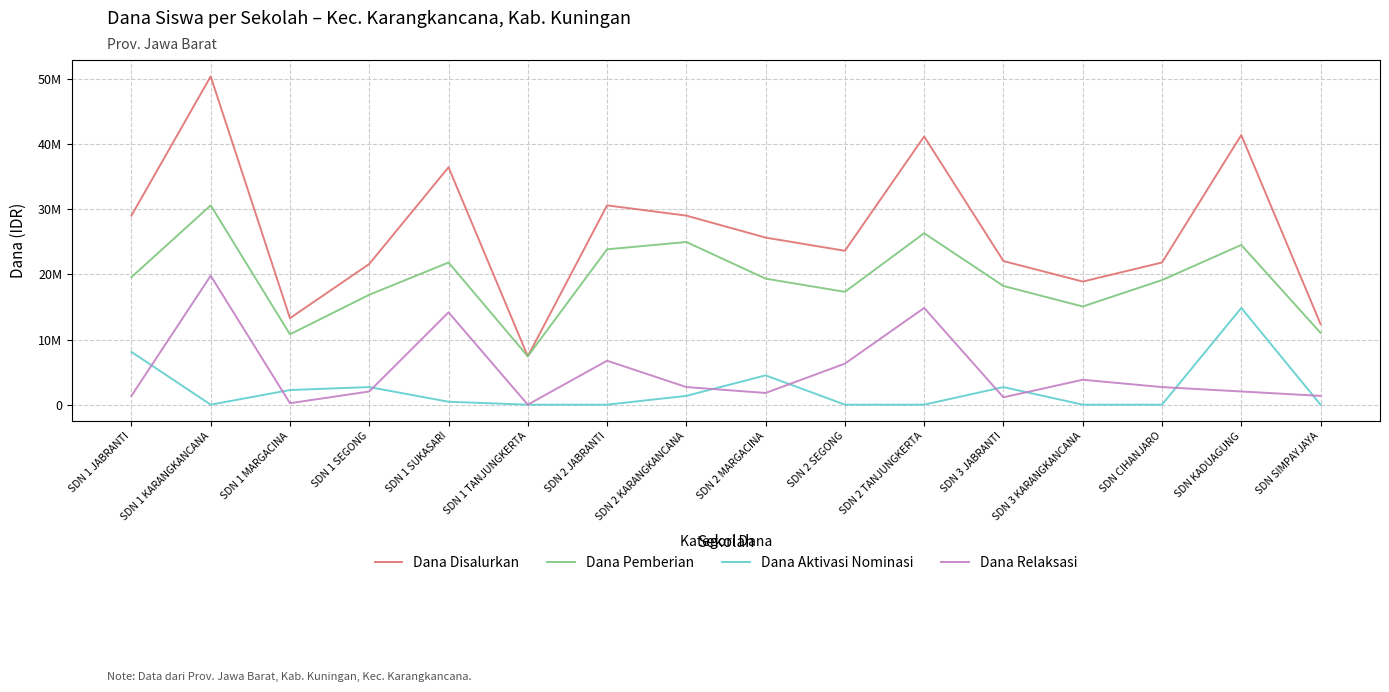

In Dana Disalurkan, how many points are higher than both neighbors (excluding endpoints)?

5